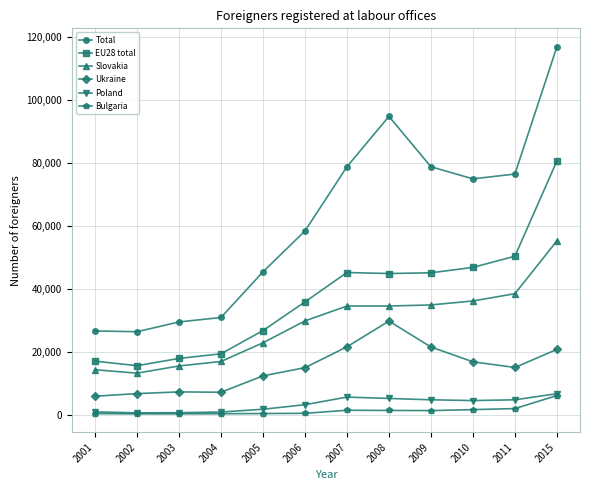

What is the sum of all Poland values?

41819